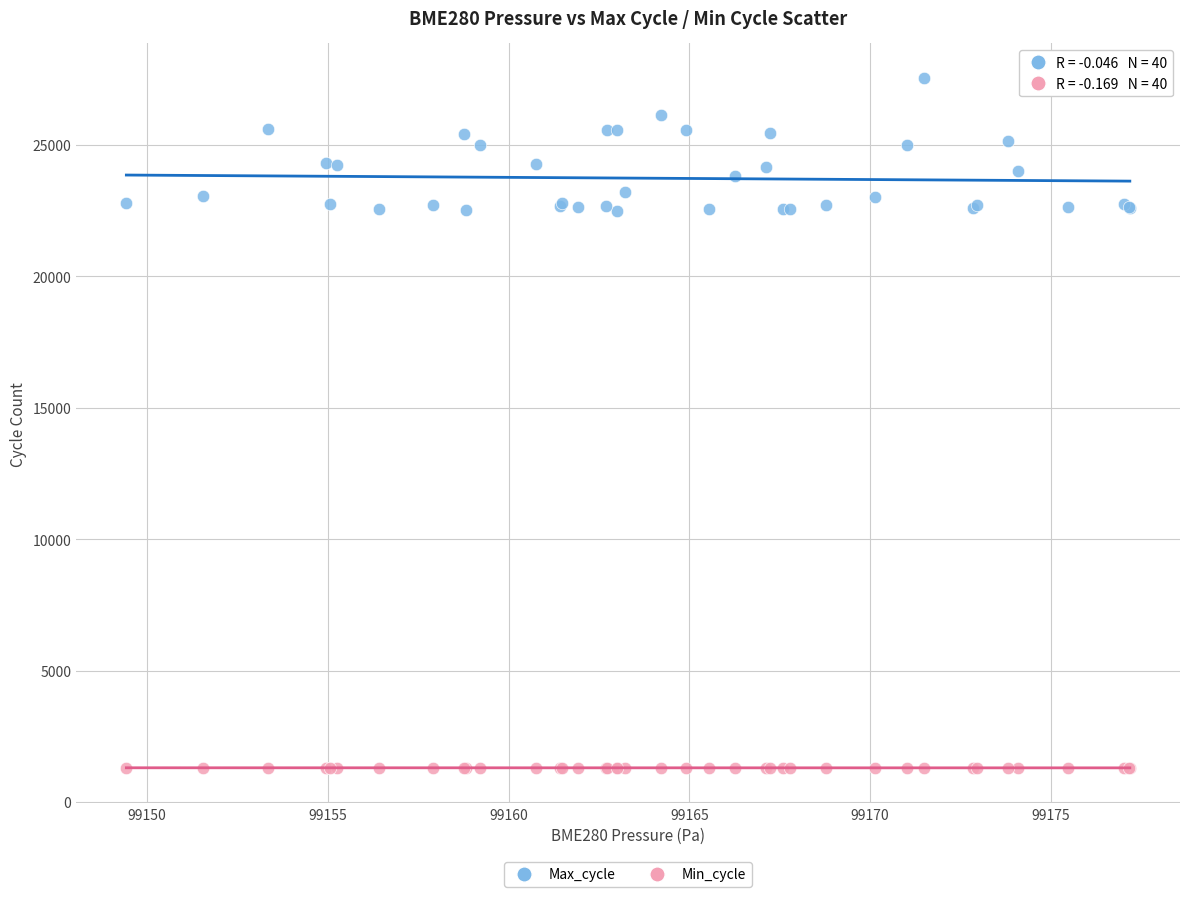

Which series has the largest Y range (max minus min)?

Max_cycle